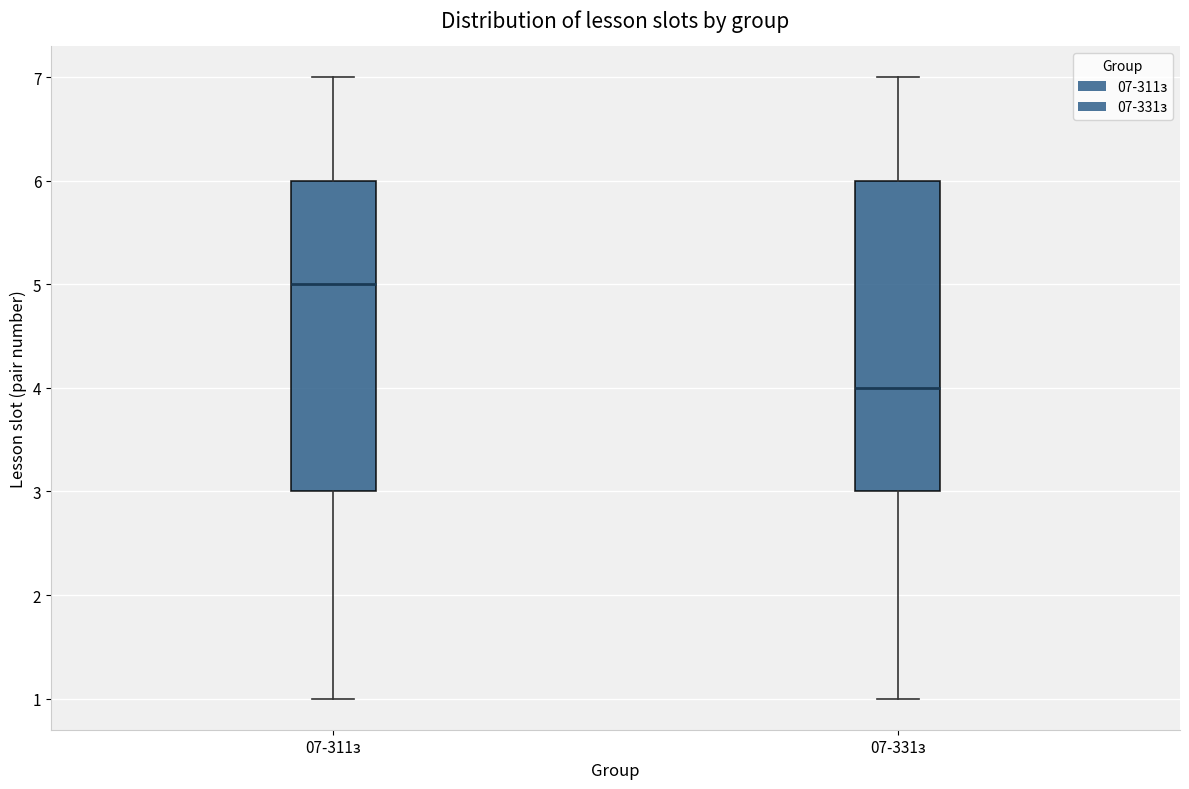

Reading left to right, transcribe this box plot: for each box, give where its median line is, the range the box spans, and where its two whiskers end, as read against the y-axis. The values are not printed on the chart, so give them approximately, as read against the axis.

07-311з: median 5, box 3 to 6, whiskers 1 to 7
07-331з: median 4, box 3 to 6, whiskers 1 to 7